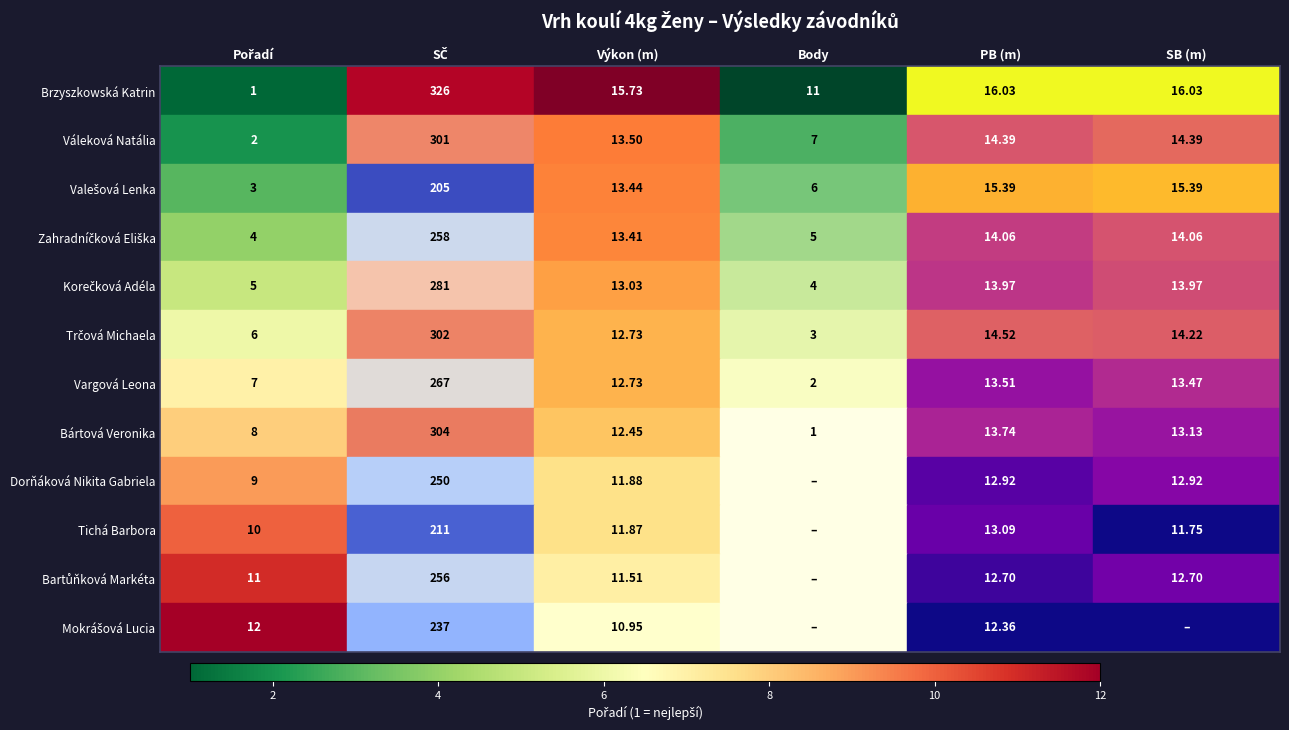

The value of Trčová Michaela at SB (m) is 14.2. True or false?

True